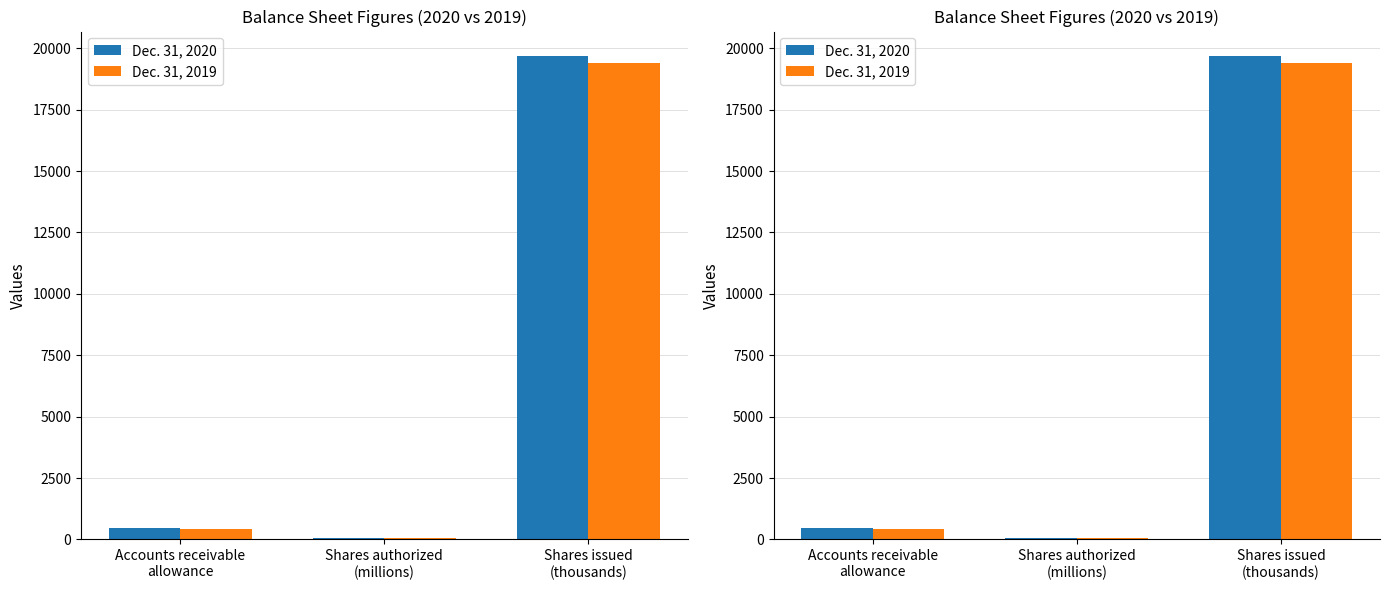

At how many categories does at least one series exceed 15750?

1